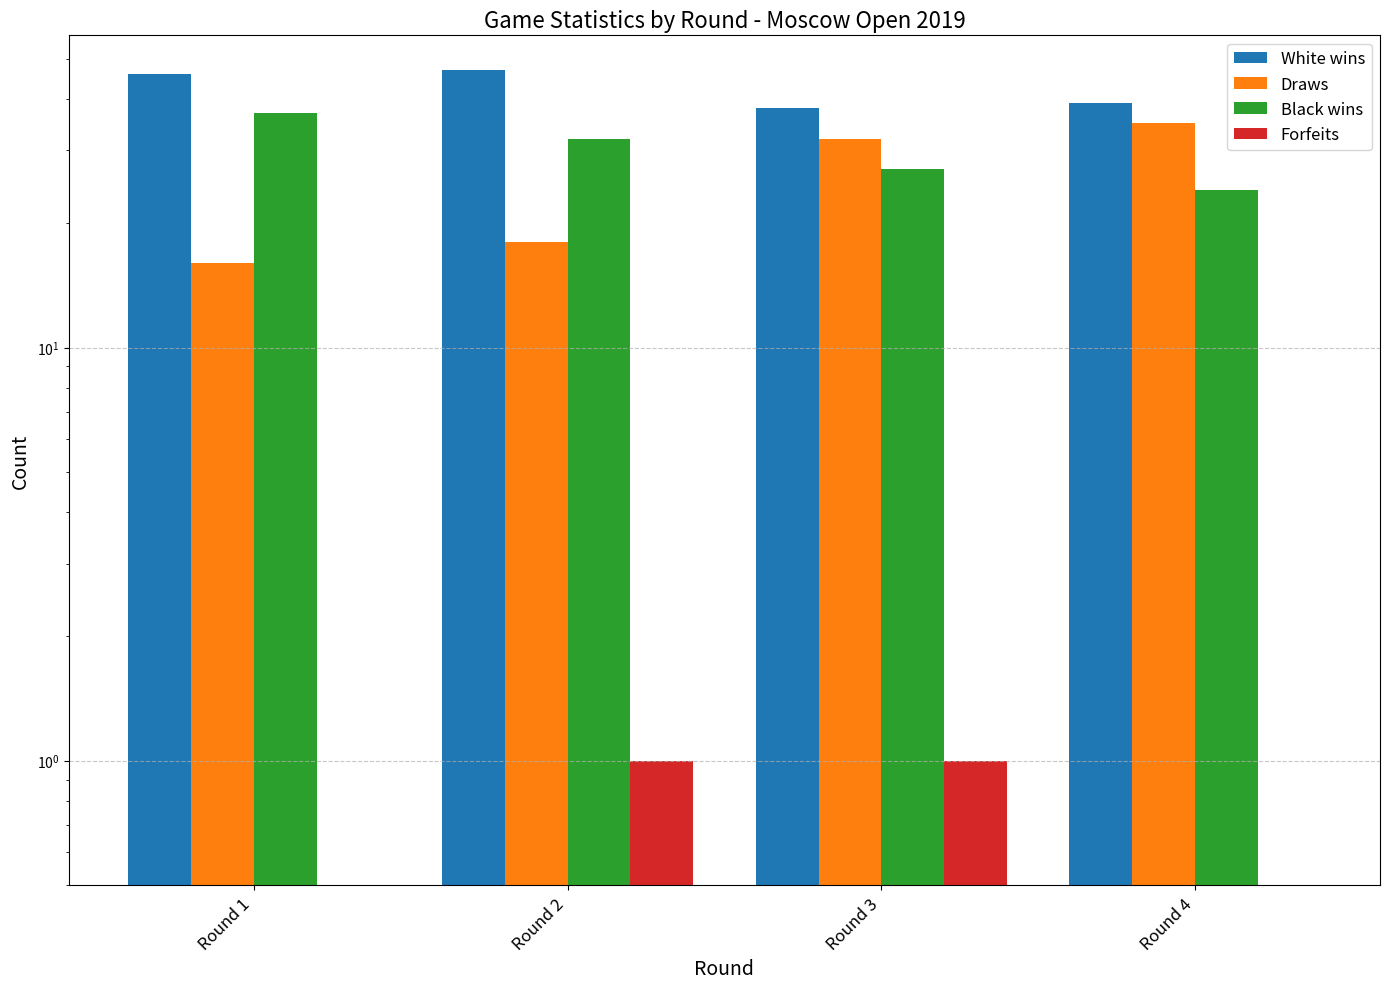

What is the difference between the maximum and second lowest values in the White wins series?

8